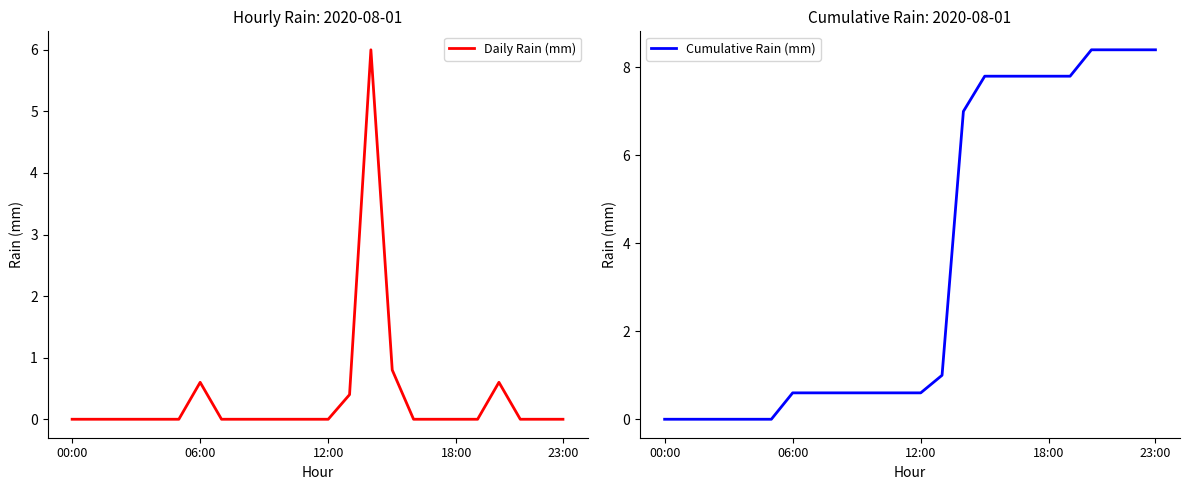

Is it true that Cumulative Rain (mm) equals 3.2 at 17?

False